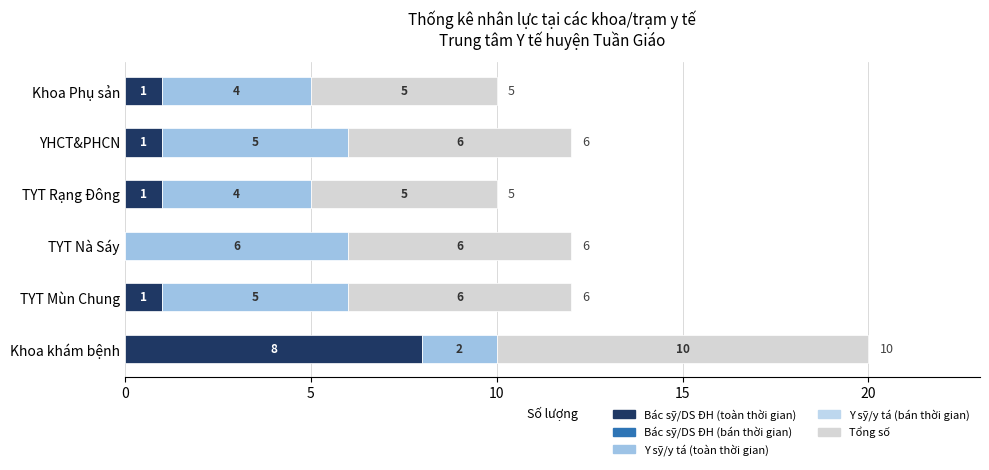

How many values in Bác sỹ/DS ĐH (toàn thời gian) are above zero?

5